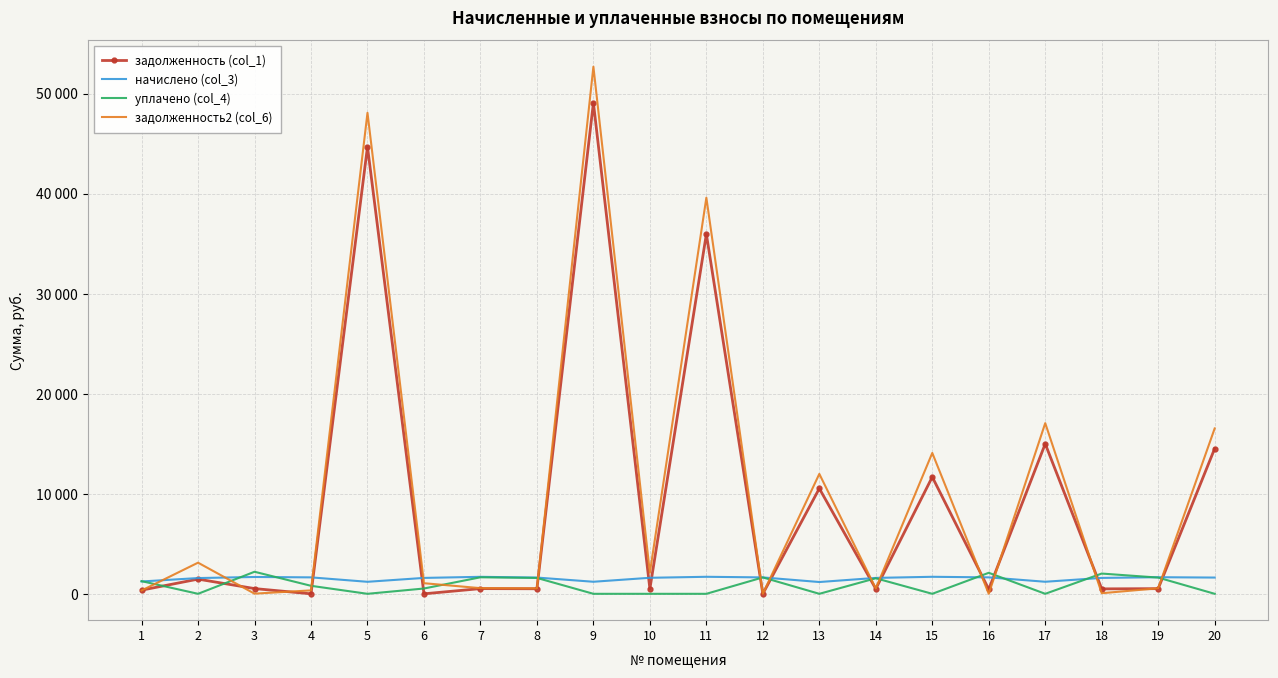

Which series ends up on top after the final intersection of задолженность2 (col_6) and задолженность (col_1)?

задолженность2 (col_6)